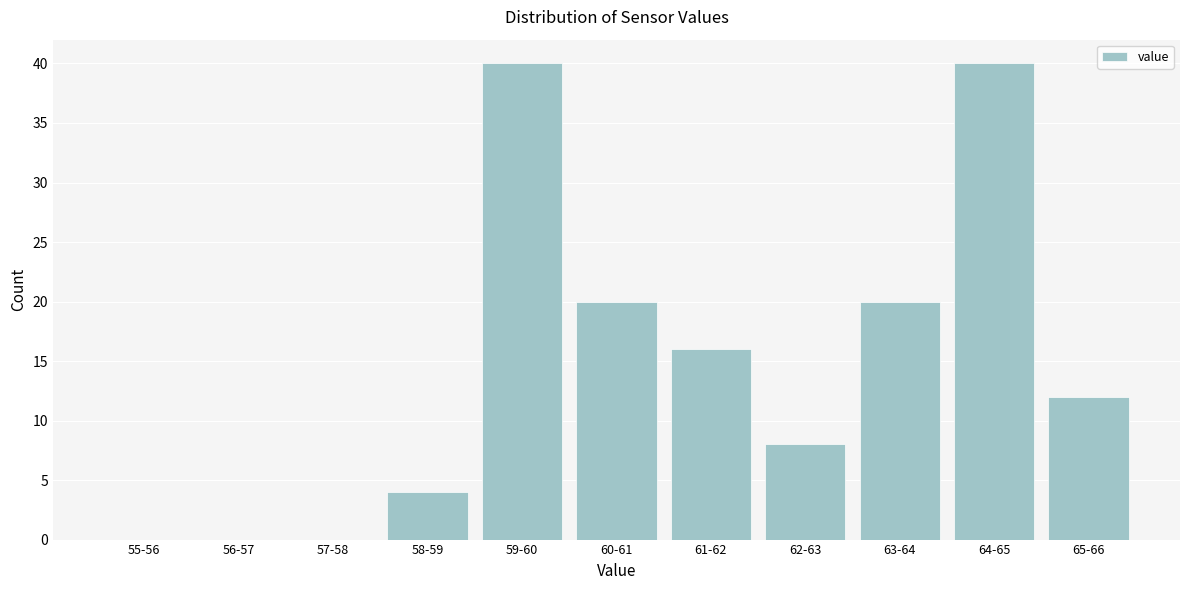

Reading left to right, transcribe all the data shown in this chart.

55-56=0	56-57=0	57-58=0	58-59=4	59-60=40	60-61=20	61-62=16	62-63=8	63-64=20	64-65=40	65-66=12